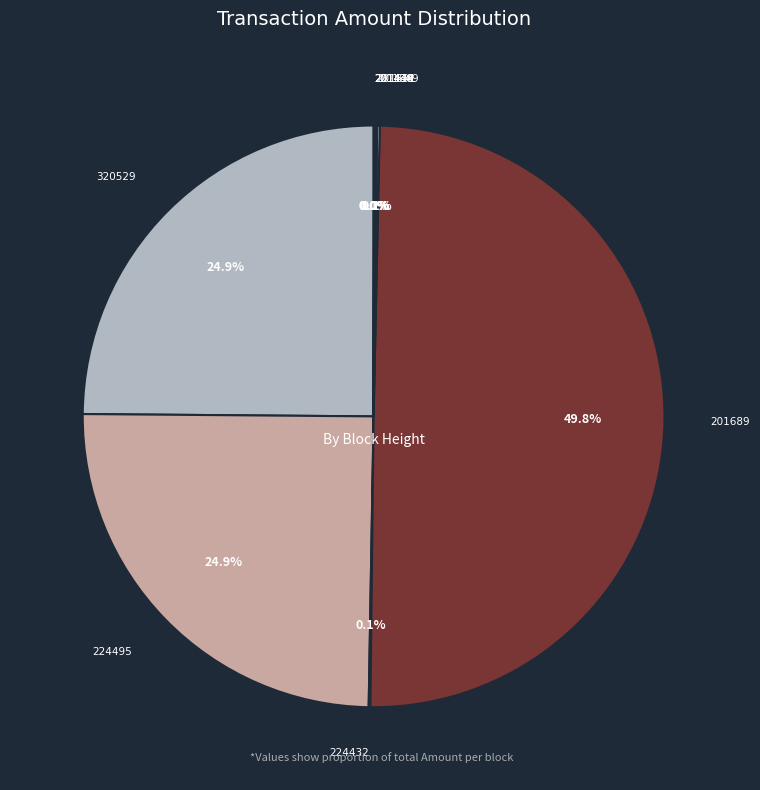

To the nearest percent, what is the difference between the largest and smallest slice percentages?

50%